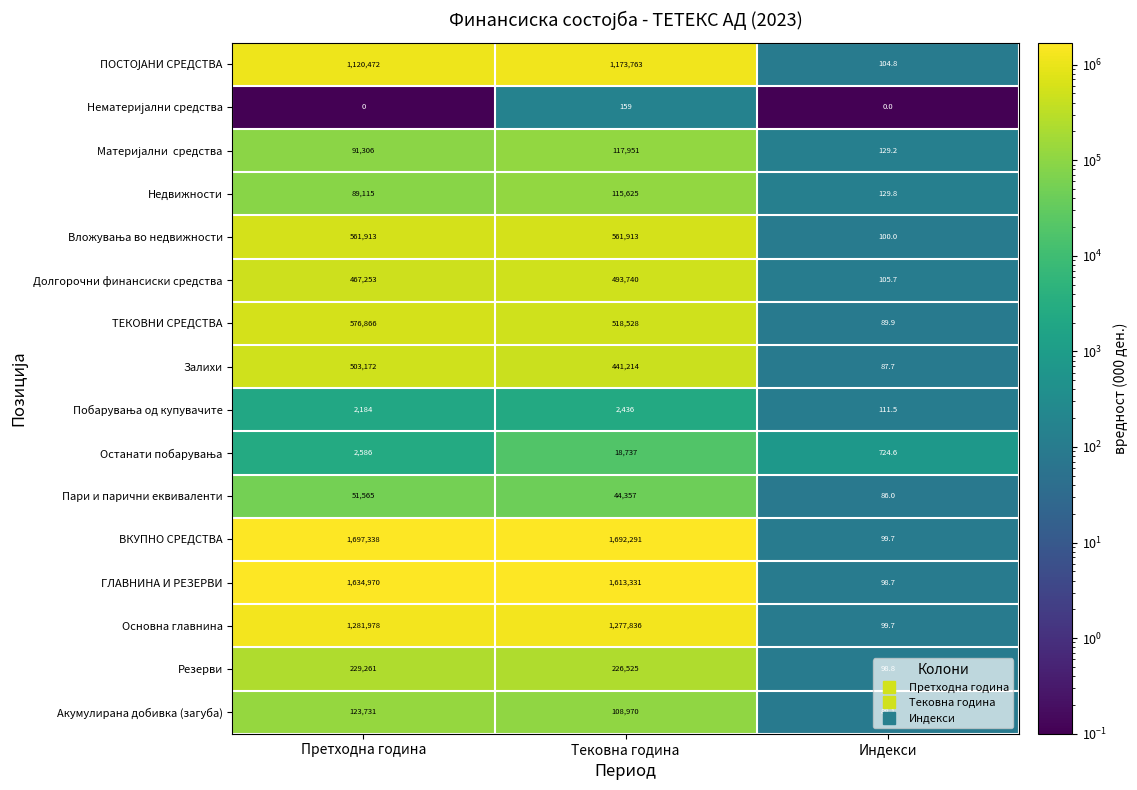

The value of Акумулирана добивка (загуба) at Тековна година is 108970.0. True or false?

True